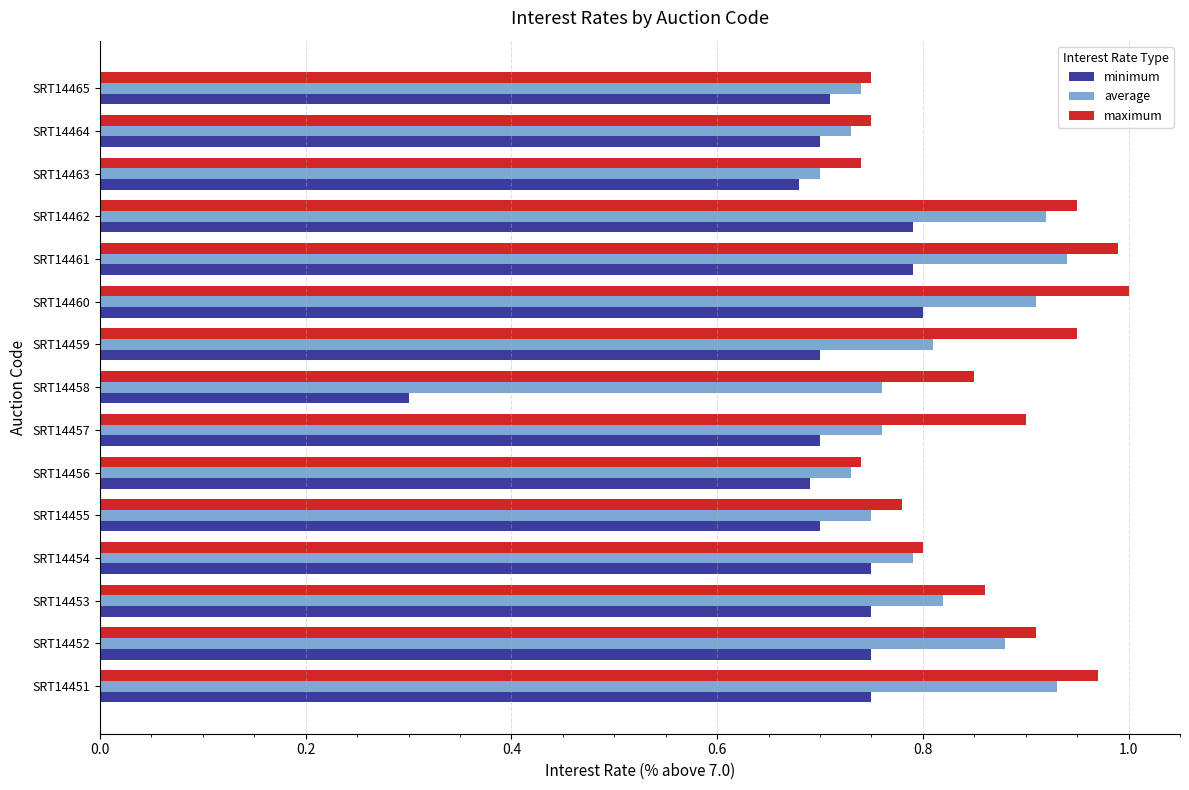

What is the sum of the maximum values at SRT14451 and SRT14453?

1.8